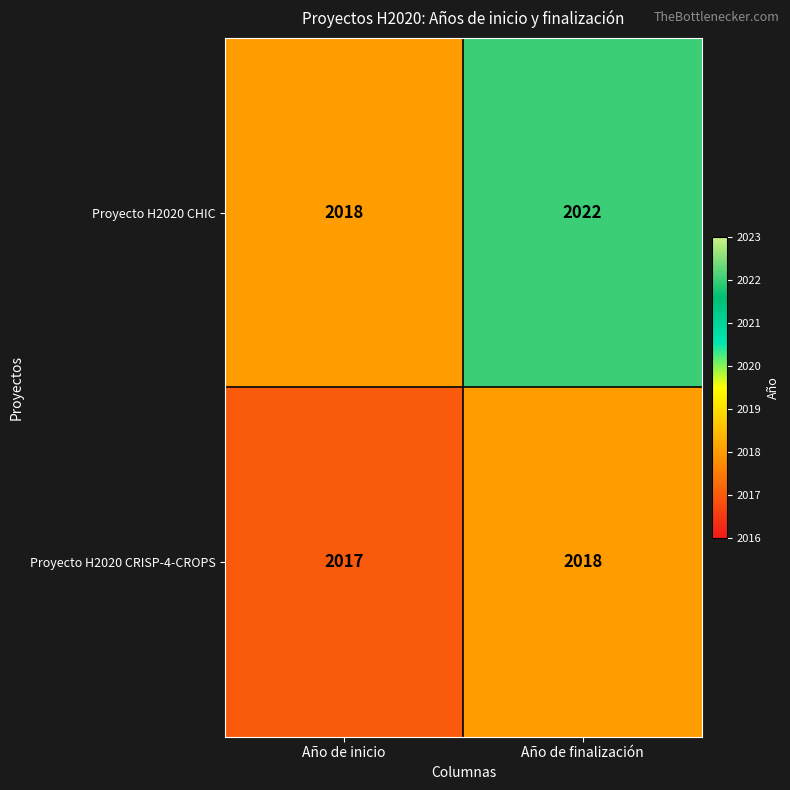

What is the minimum value for Proyecto H2020 CRISP-4-CROPS?

2017